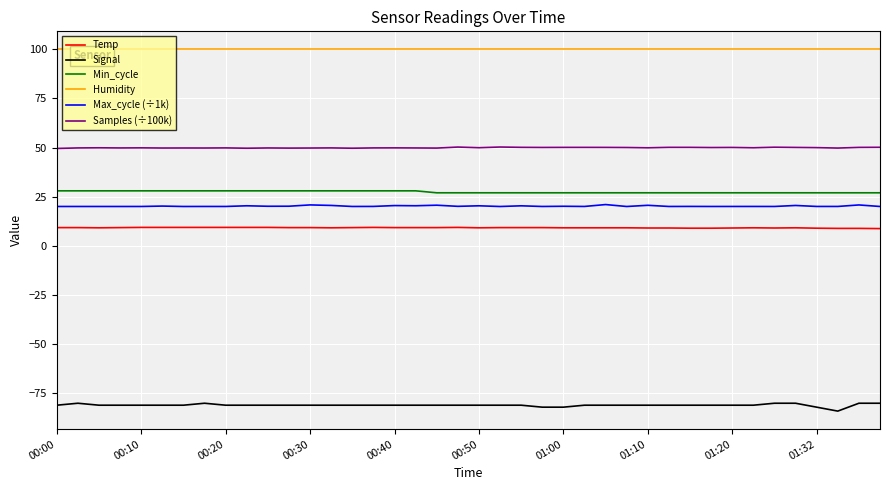

The value of Humidity at 26 is 54.1. True or false?

False